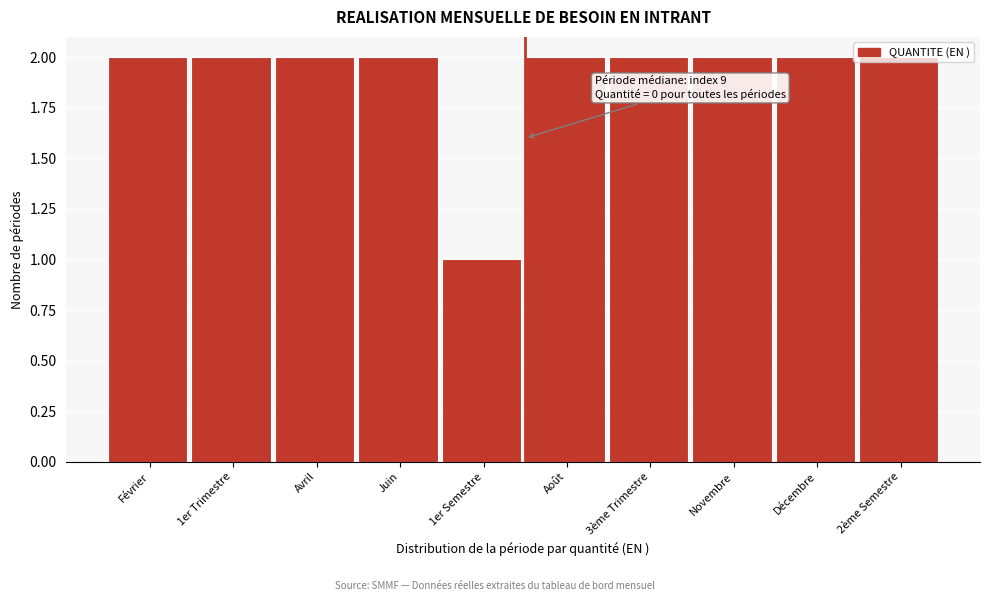

What is the ratio of the value at Juin to the value at Février?

1.0